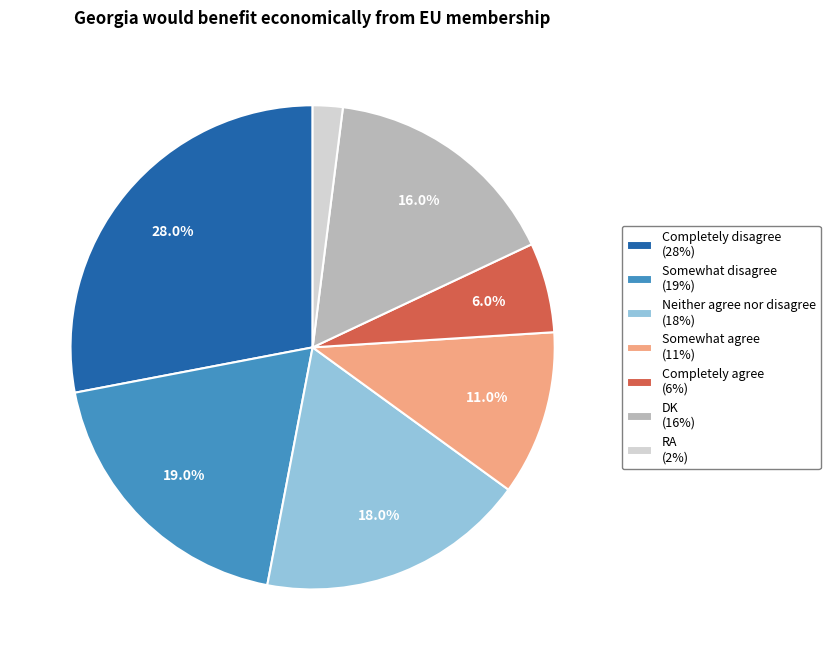

What percentage is NOT represented by Completely disagree?

72.0%